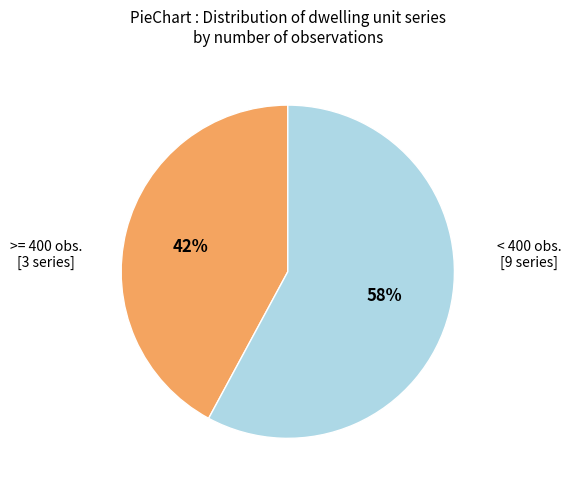

Is there any slice that represents more than half of the pie?

Yes